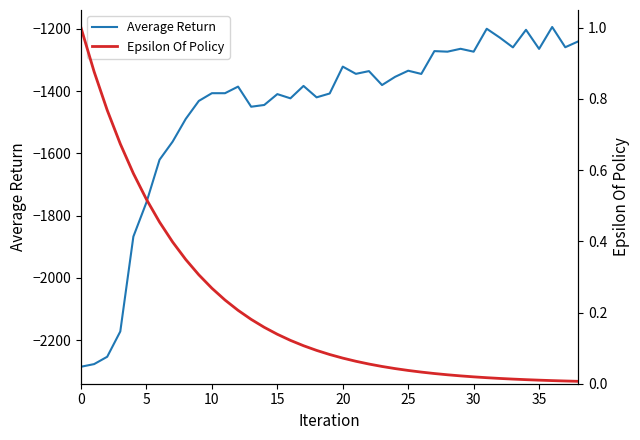

Reading left to right, extract all data points from this chart.

Average Return: -2285.1	-2276.6	-2253.1	-2171.8	-1867.0	-1757.0	-1620.1	-1562.0	-1489.1	-1431.2	-1406.4	-1406.5	-1385.2	-1449.9	-1444.2	-1409.4	-1422.9	-1383.1	-1419.7	-1407.4	-1321.0	-1344.3	-1335.5	-1380.2	-1353.8	-1334.2	-1344.5	-1271.2	-1273.0	-1263.8	-1273.1	-1199.4	-1227.9	-1259.2	-1202.8	-1264.1	-1193.7	-1258.8	-1239.8
Epsilon Of Policy: 1.0	0.9	0.8	0.7	0.6	0.5	0.5	0.4	0.3	0.3	0.3	0.2	0.2	0.2	0.2	0.1	0.1	0.1	0.1	0.1	0.1	0.1	0.1	0.0	0.0	0.0	0.0	0.0	0.0	0.0	0.0	0.0	0.0	0.0	0.0	0.0	0.0	0.0	0.0